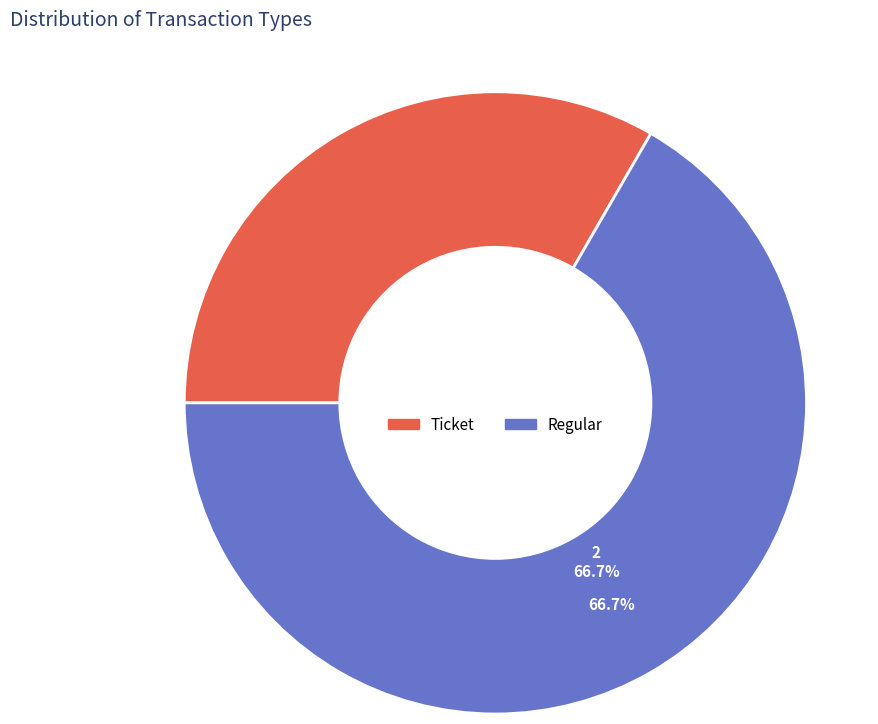

Is there a majority slice in this chart?

Yes